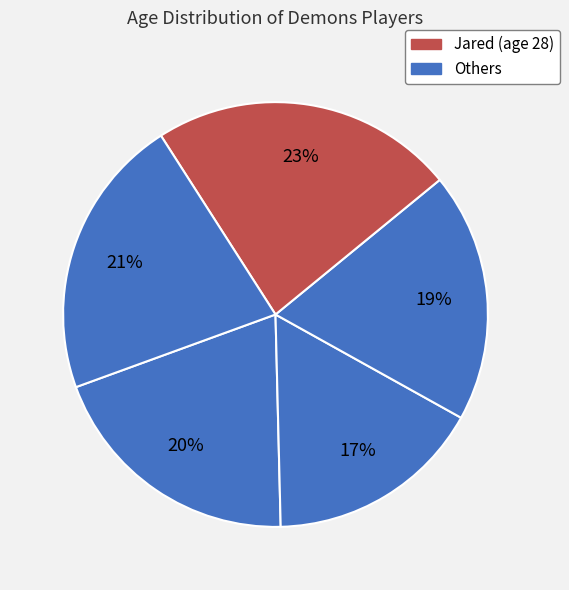

How many segments does this pie chart have?

5